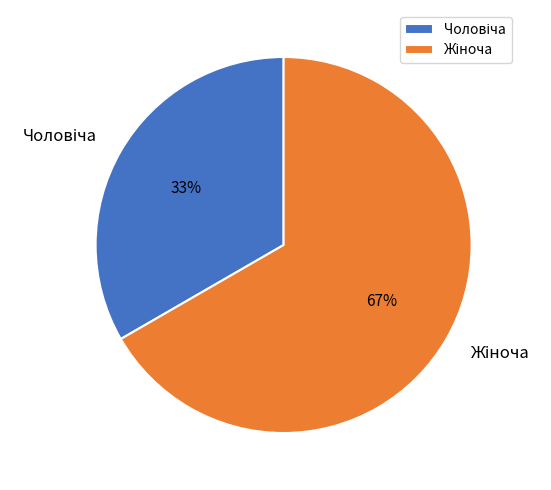

To the nearest percent, what is the average slice percentage?

50%